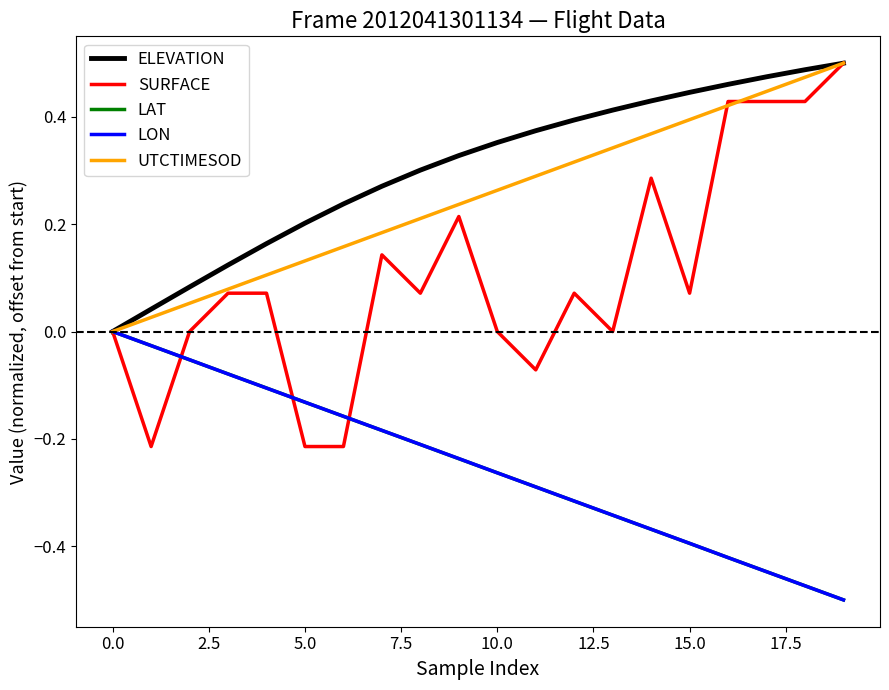

Which series has the largest total across all categories?

ELEVATION